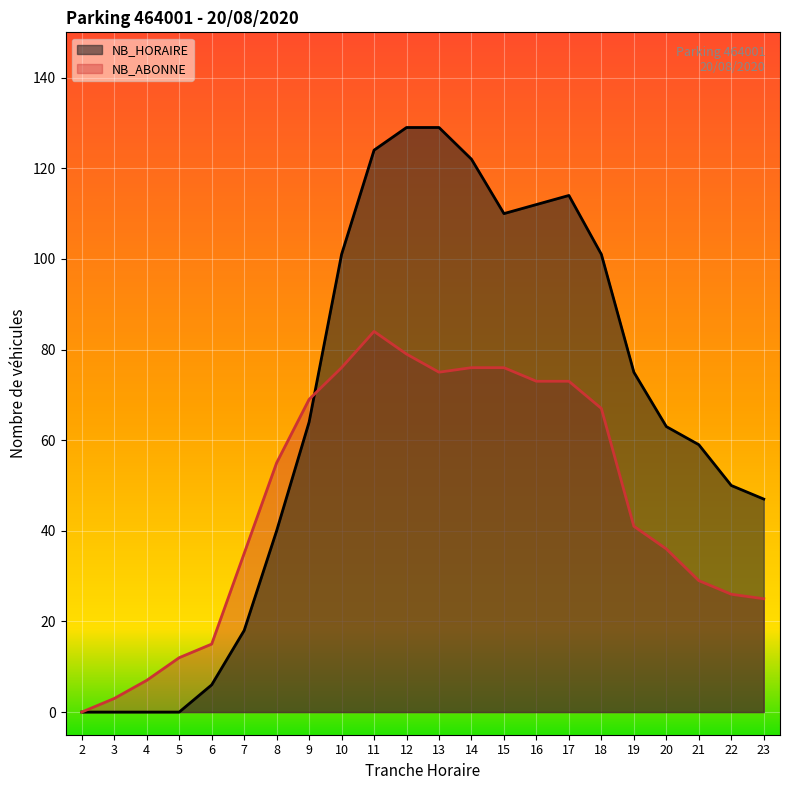

At which label does NB_HORAIRE first exceed 64?

10